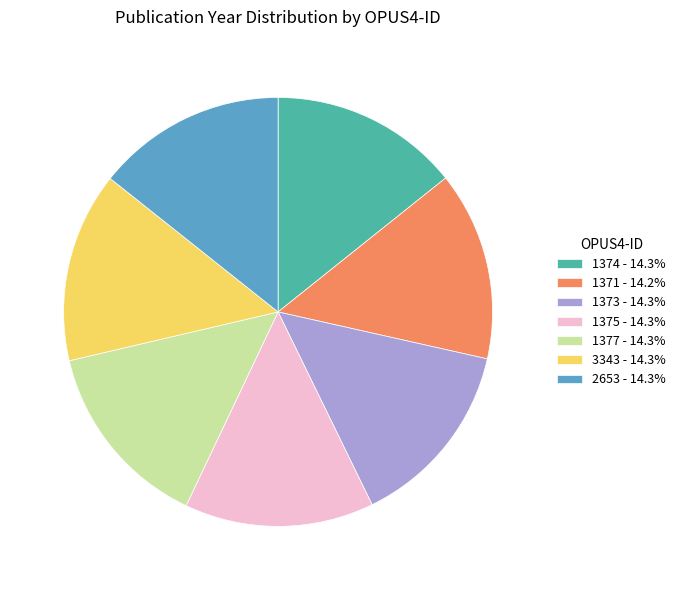

How many segments does this pie chart have?

7